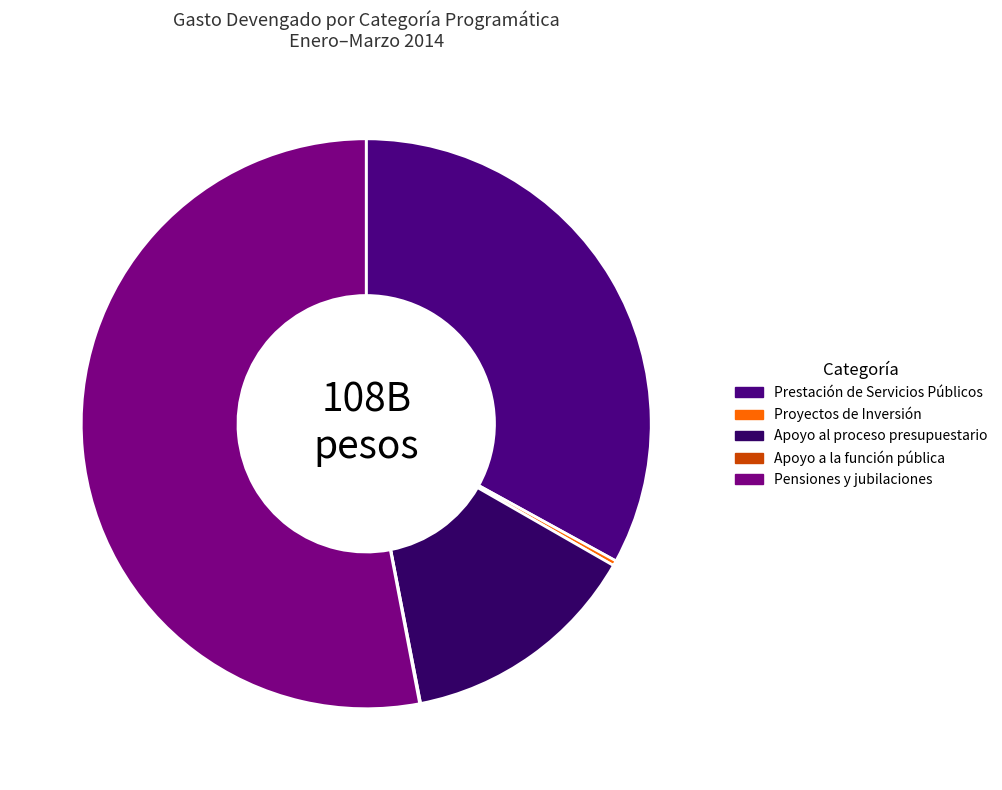

To the nearest percent, what is the difference between the largest and smallest slice percentages?

53%